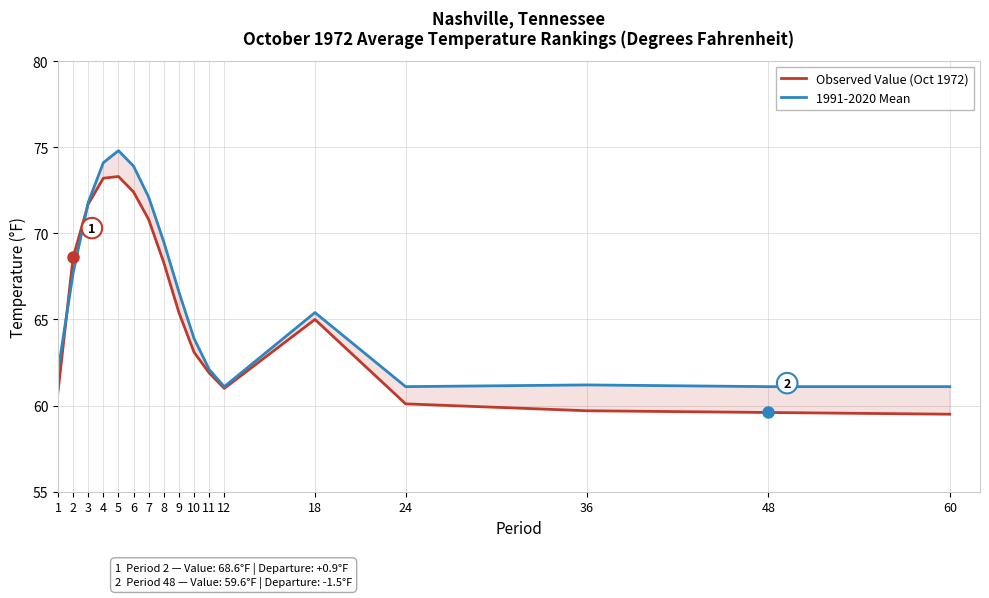

Which category has the highest value across all series?

5